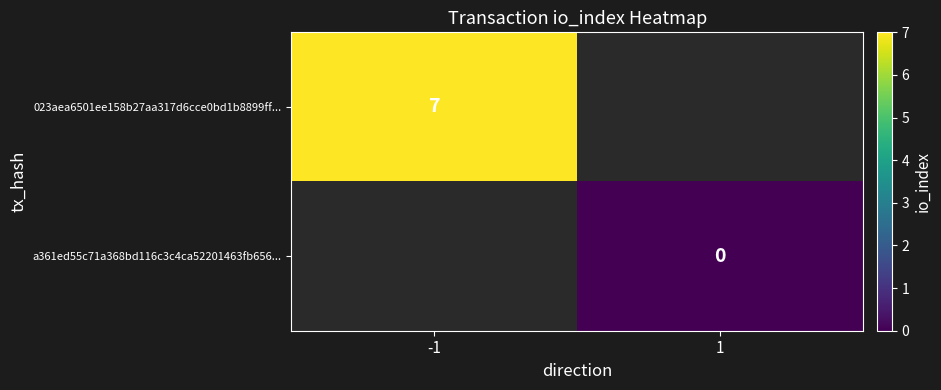

How many series are shown in this chart?

2